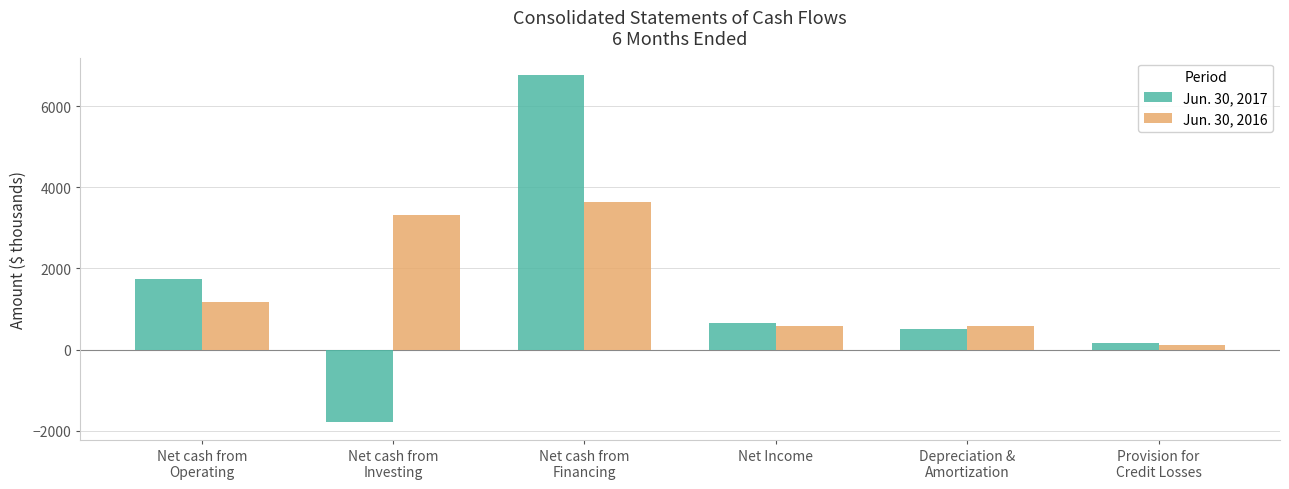

What is the maximum value for Jun. 30, 2016?

3637